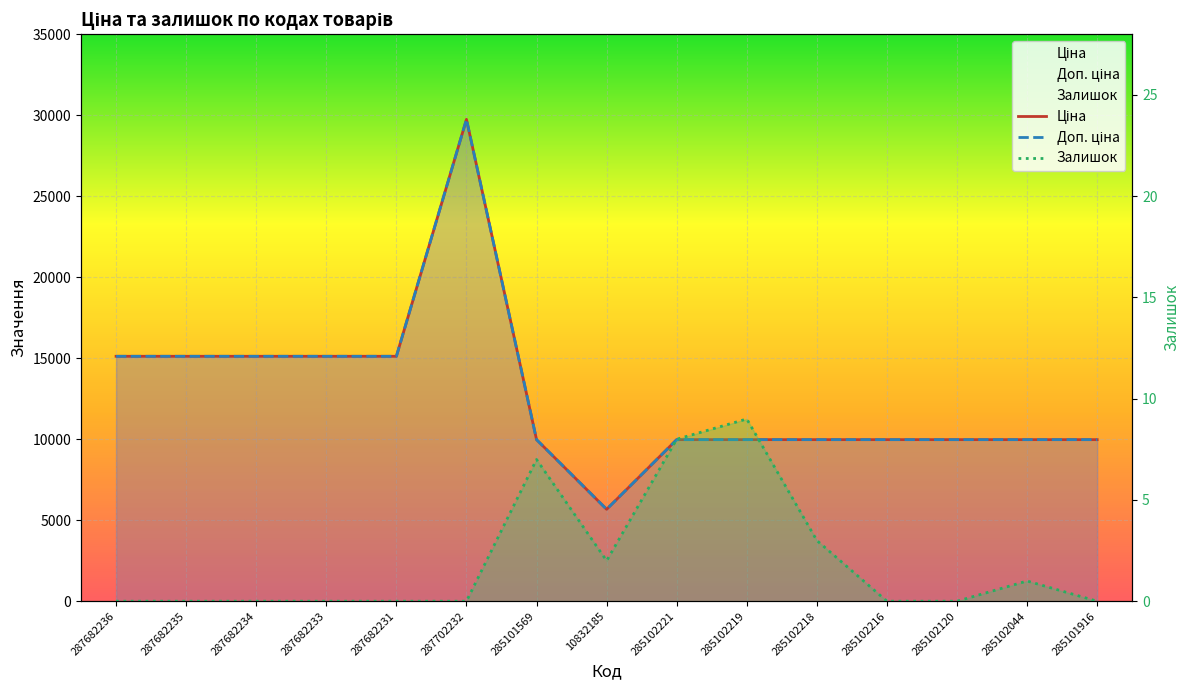

What is the label of the 15th point from the right?

287682236